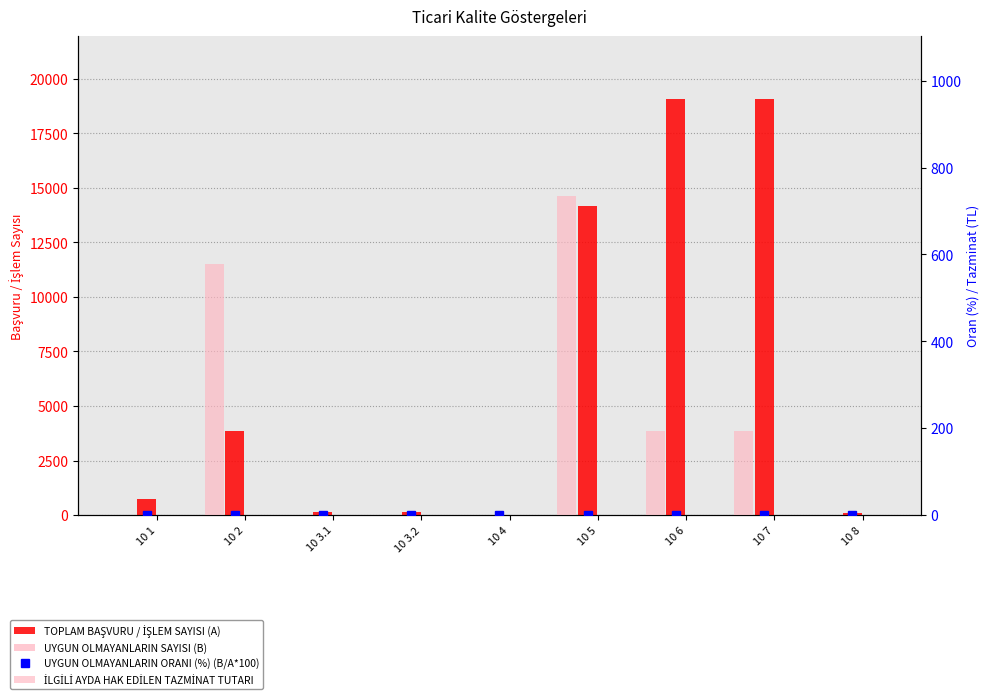

Reading left to right, list all the values displayed in this chart.

TOPLAM BAŞVURU / İŞLEM SAYISI (A): 723.0	3869.0	155.0	154.0	2.0	14174.0	19099.0	19099.0	92.0
UYGUN OLMAYANLARIN SAYISI (B): 0.0	2.0	0.0	0.0	0.0	3.0	1.0	1.0	0.0
UYGUN OLMAYANLARIN ORANI (%) (B/A*100): 0.0	0.1	0.0	0.0	0.0	0.0	0.0	0.0	0.0
İLGİLİ AYDA HAK EDİLEN TAZMİNAT TUTARI: 0.0	578.0	0.0	0.0	0.0	735.2	193.0	193.0	0.0